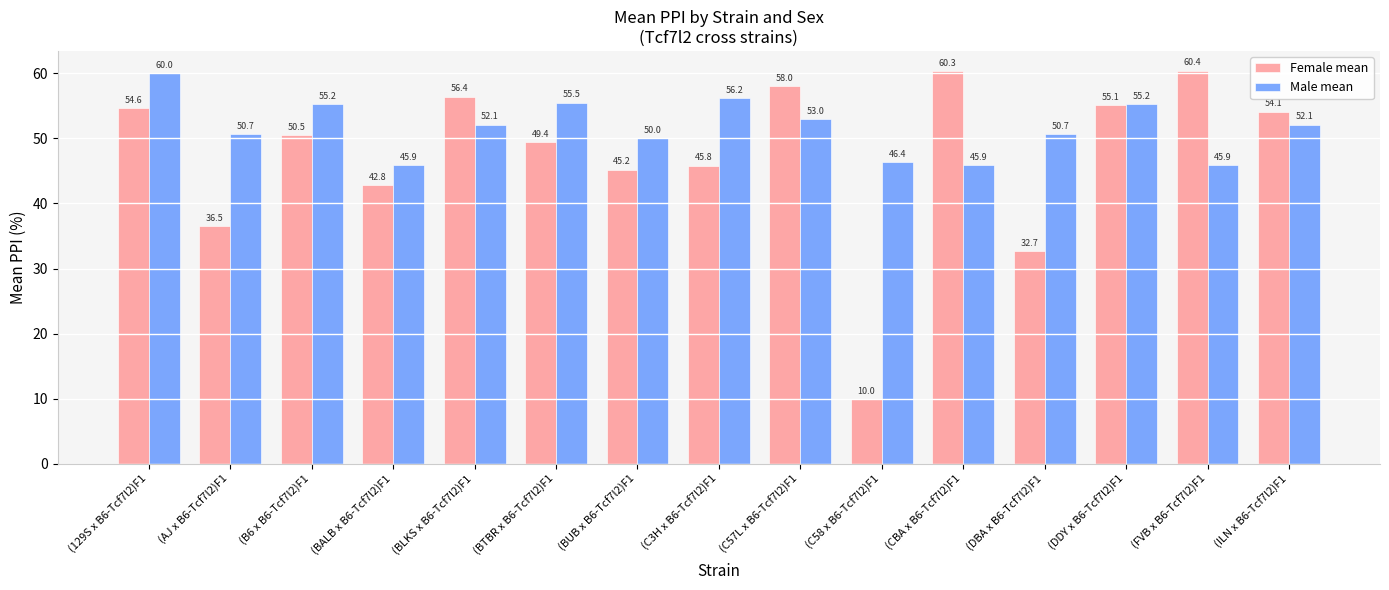

What is the value of the Male mean bar at the 3rd from the left?

55.2